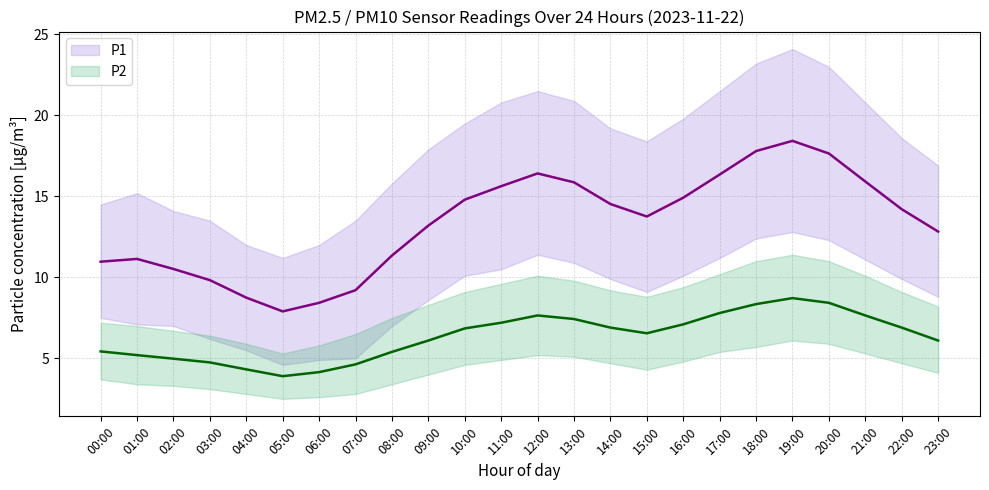

What is the label of the 11th point from the right?

13:00